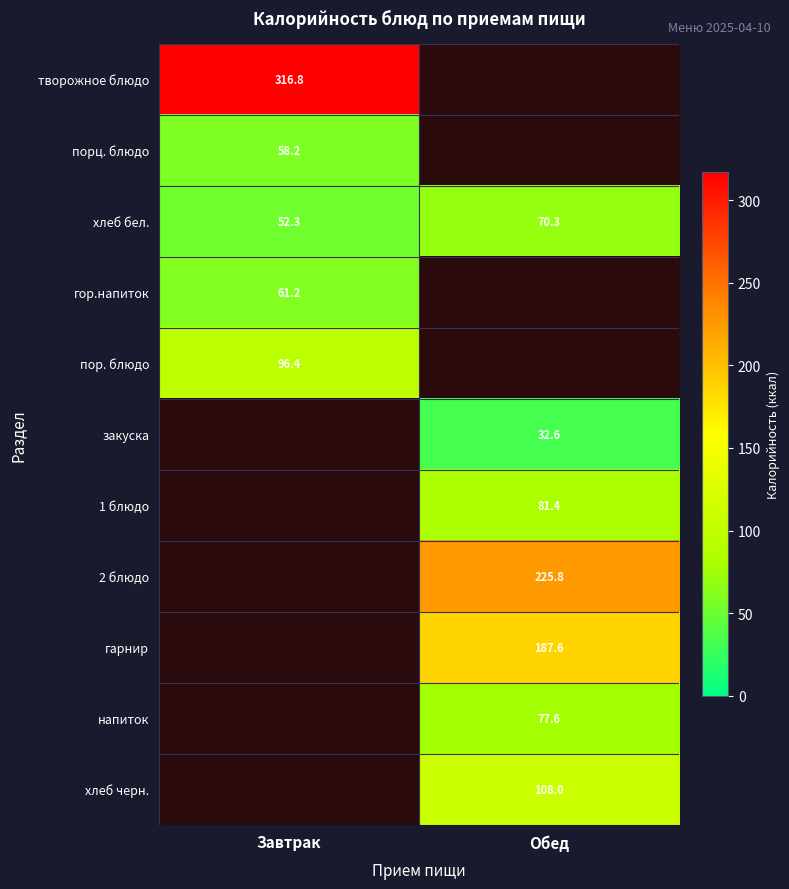

Rank the categories by хлеб бел. value from highest to lowest.

Обед, Завтрак